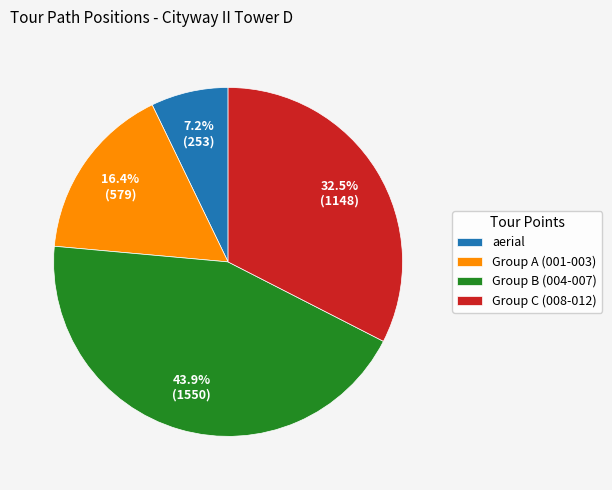

Is there a majority slice in this chart?

No